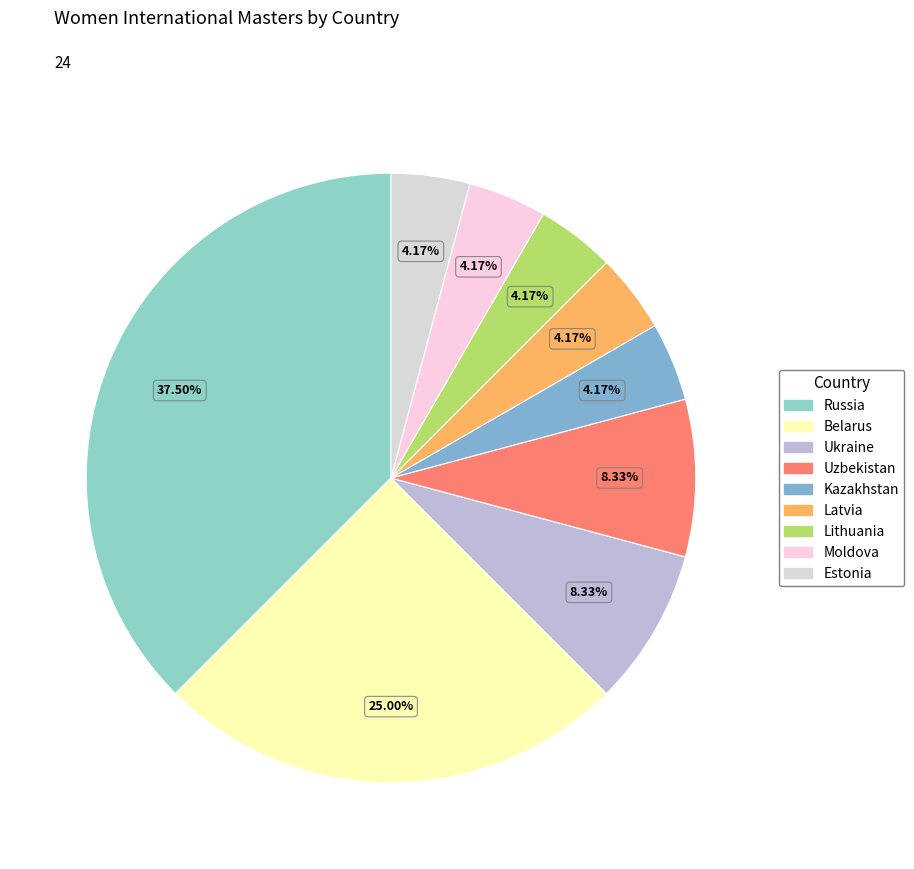

To the nearest percent, what is the combined percentage of Estonia and Uzbekistan?

12%